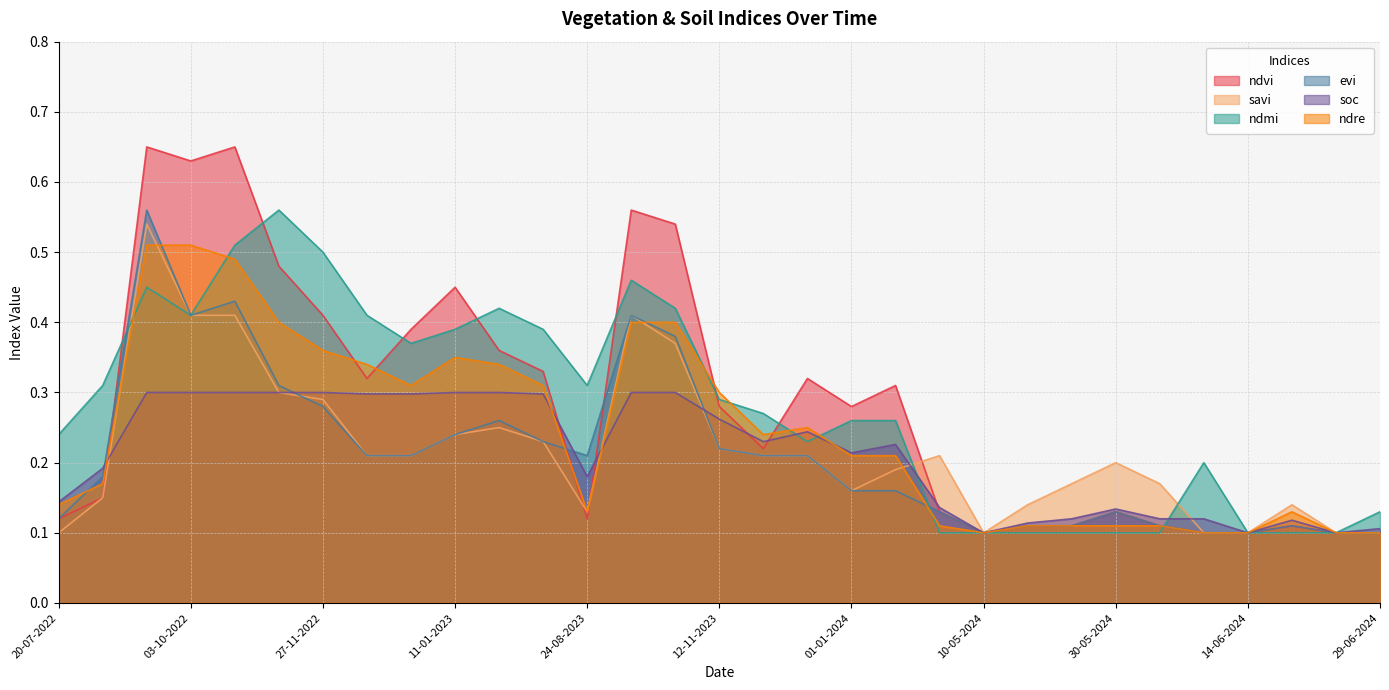

Where is the first local minimum for ndre?

01-01-2023